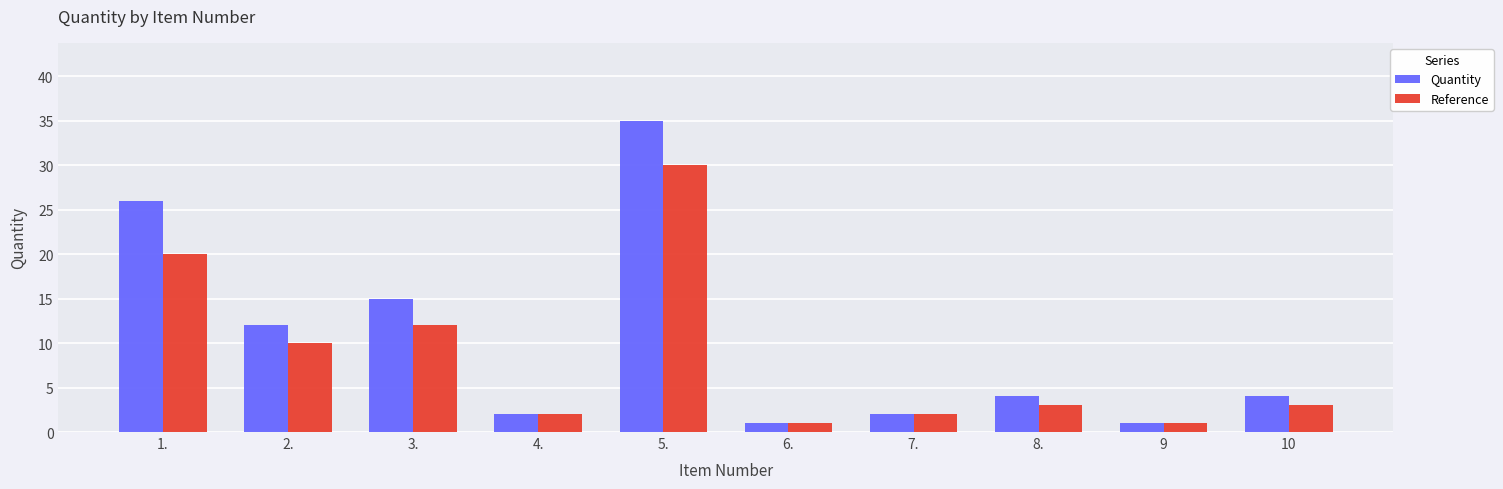

What is the difference between the highest and lowest values at 10?

1